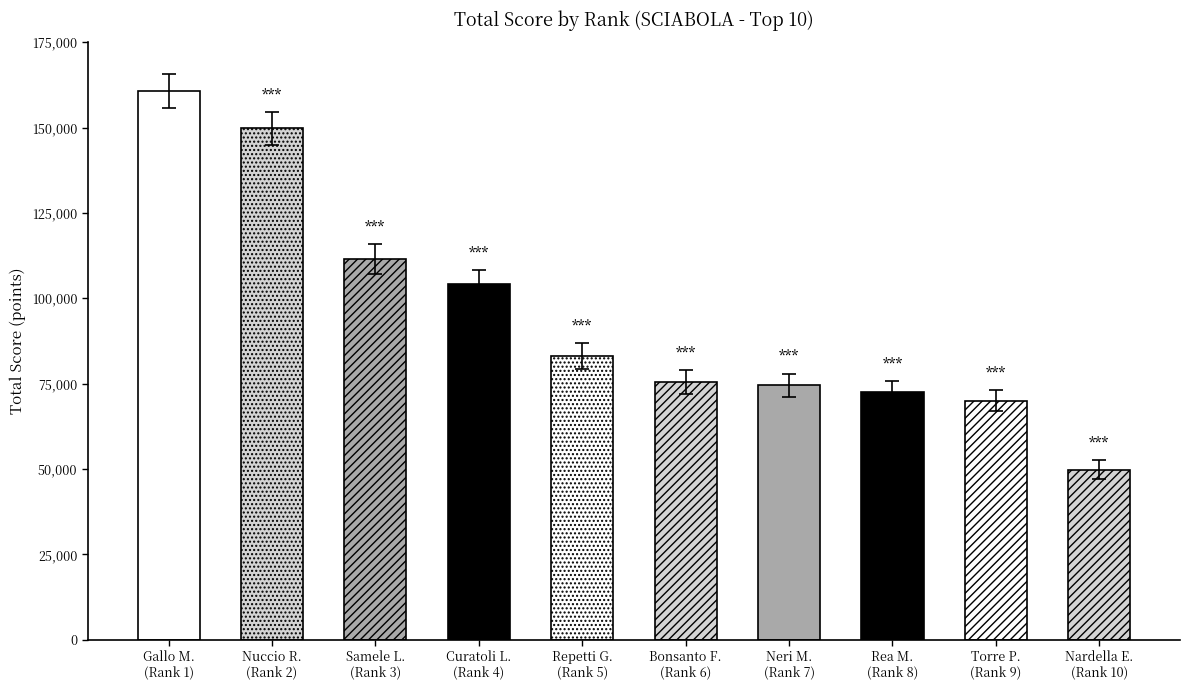

What is the ratio of the value at TORRE PIETRO to the value at CURATOLI LUCA?

0.7